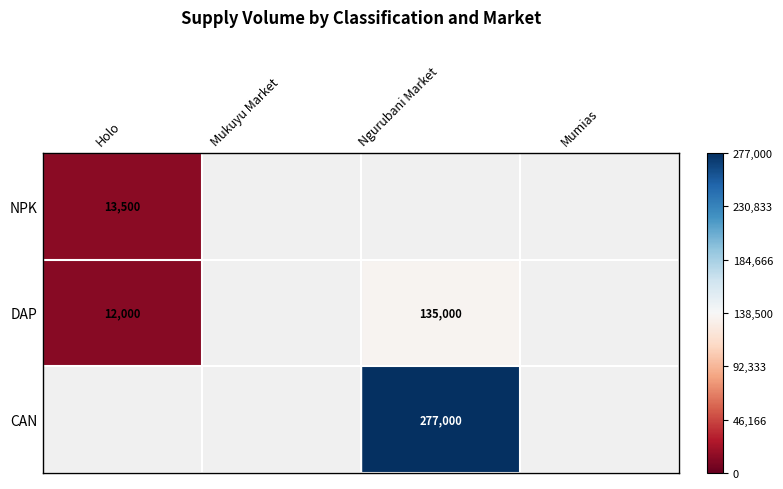

Is it true that NPK equals 13500 at Holo?

True